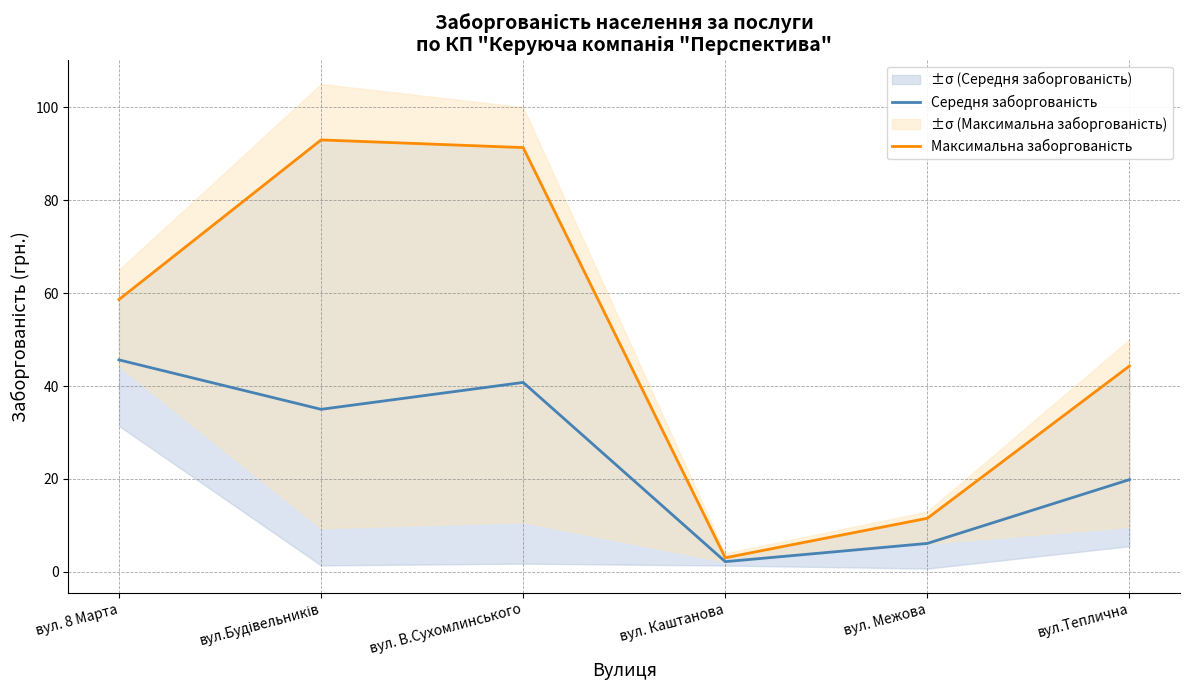

What is the approximate value of Максимальна заборгованість at вул.Будівельників?

93.0